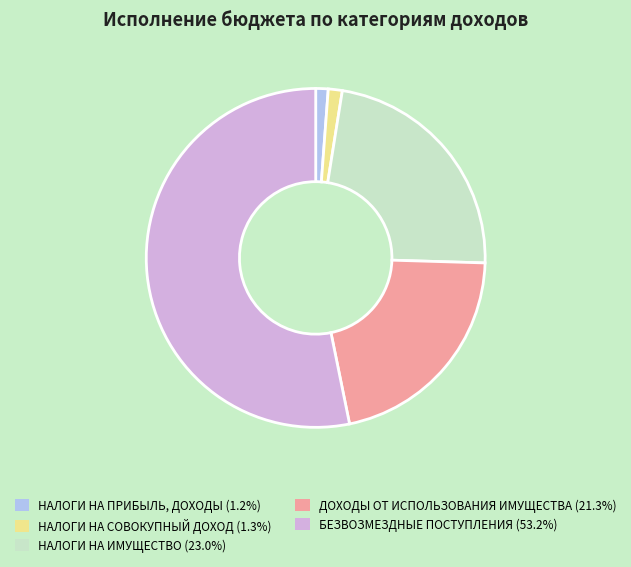

Combined, do НАЛОГИ НА СОВОКУПНЫЙ ДОХОД and ДОХОДЫ ОТ ИСПОЛЬЗОВАНИЯ ИМУЩЕСТВА account for over 50%?

No